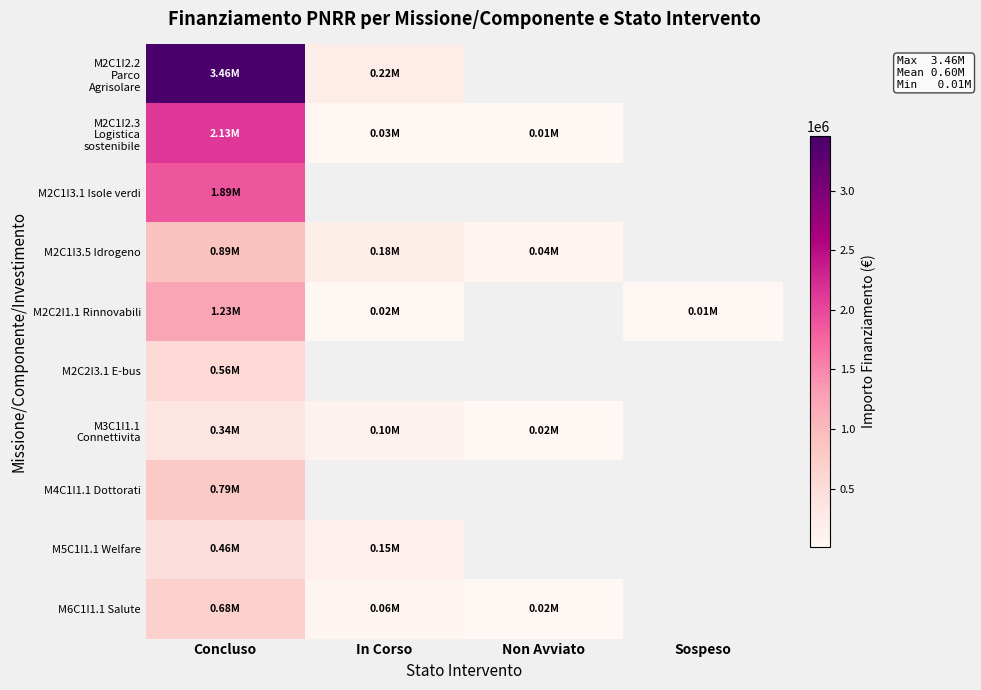

List the labels in order of M2C1I2.2 Parco Agrisolare value, smallest first.

In Corso, Non Avviato, Sospeso, Concluso